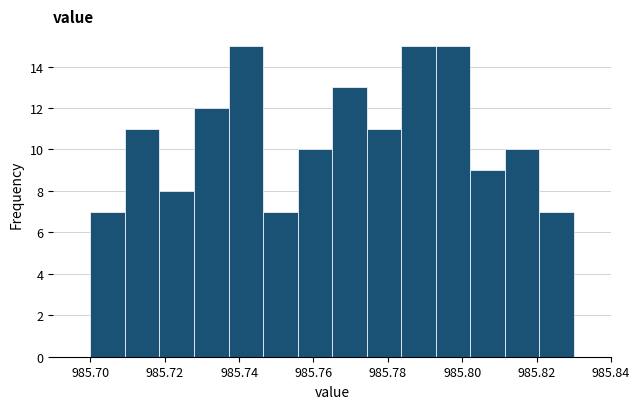

Reading left to right, transcribe this chart: for each bar, give the range it covers on the x-axis and its height. Neither the bar edges nor the heights are printed on the chart, so give them approximately, as read against the axes.

985.700 to 985.710: 7
985.710 to 985.718: 11
985.718 to 985.728: 8
985.728 to 985.738: 12
985.738 to 985.746: 15
985.746 to 985.756: 7
985.756 to 985.766: 10
985.766 to 985.774: 13
985.774 to 985.784: 11
985.784 to 985.792: 15
985.792 to 985.802: 15
985.802 to 985.812: 9
985.812 to 985.820: 10
985.820 to 985.830: 7